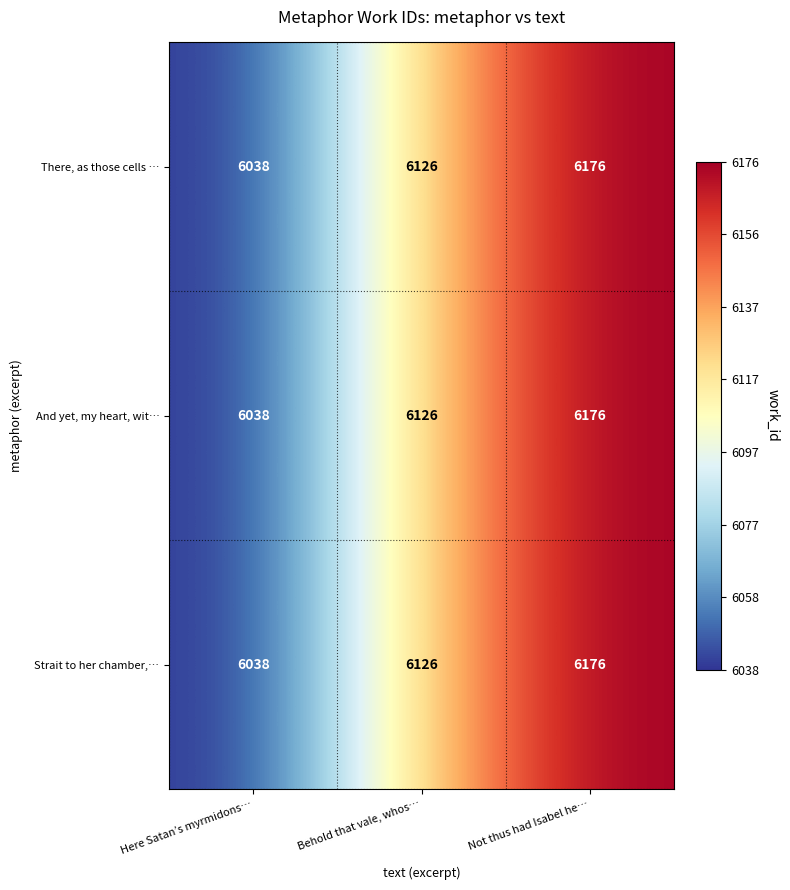

Rank the categories by And yet, my heart, wit… value from lowest to highest.

Here Satan’s myrmidons…, Behold that vale, whos…, Not thus had Isabel he…